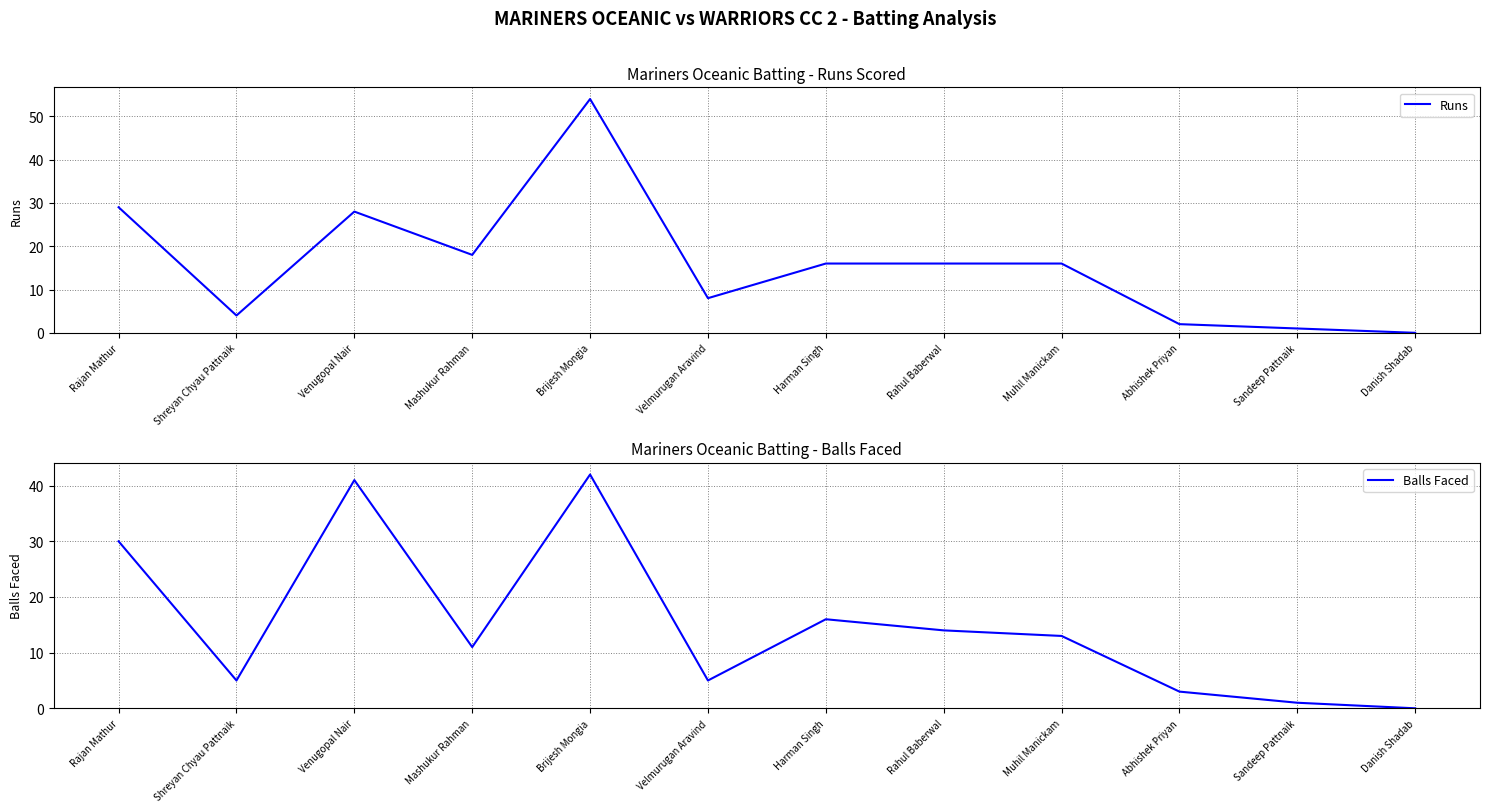

Reading left to right, list all the values displayed in this chart.

Runs: 29	4	28	18	54	8	16	16	16	2	1	0
Balls Faced: 30	5	41	11	42	5	16	14	13	3	1	0